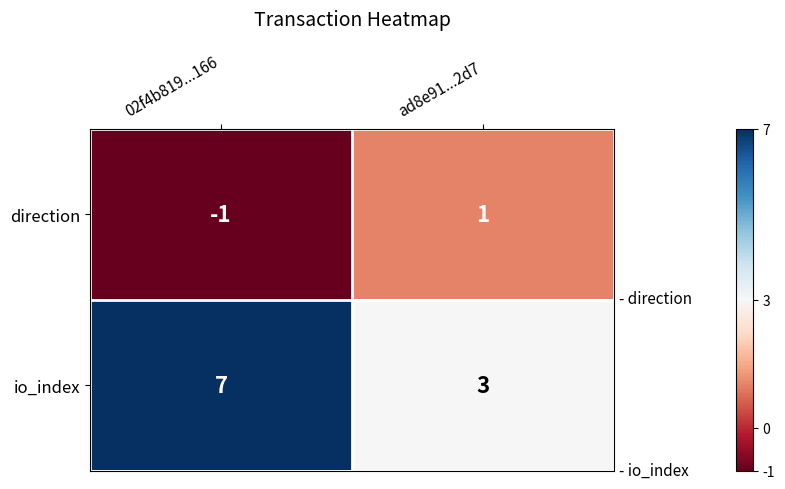

Which category has the lowest value across all series?

02f4b819...166